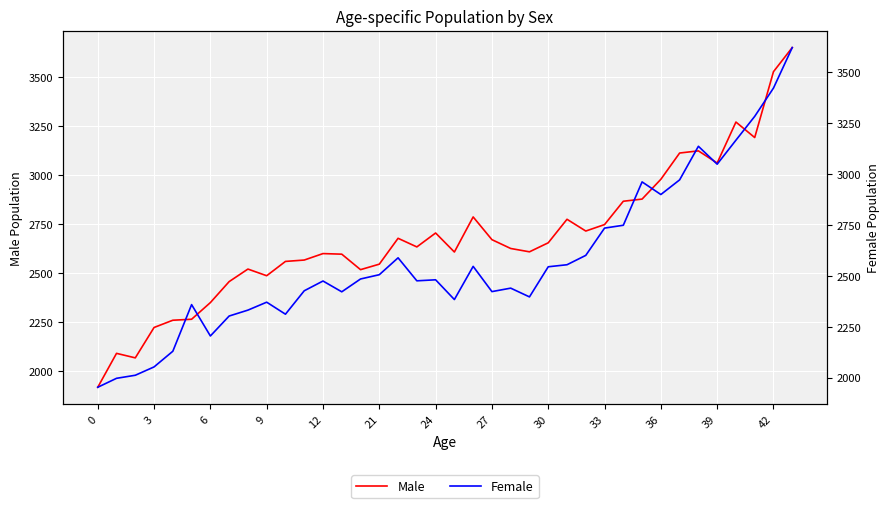

What is the sum of the Female values at 20 and 19?

4931